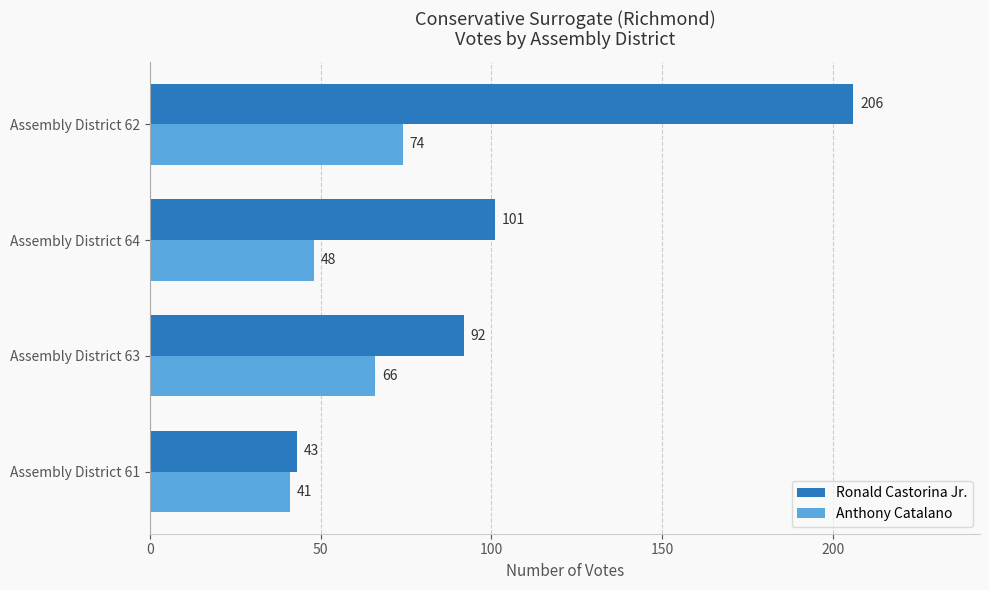

The value of Ronald Castorina Jr. at Assembly District 63 is 141. True or false?

False